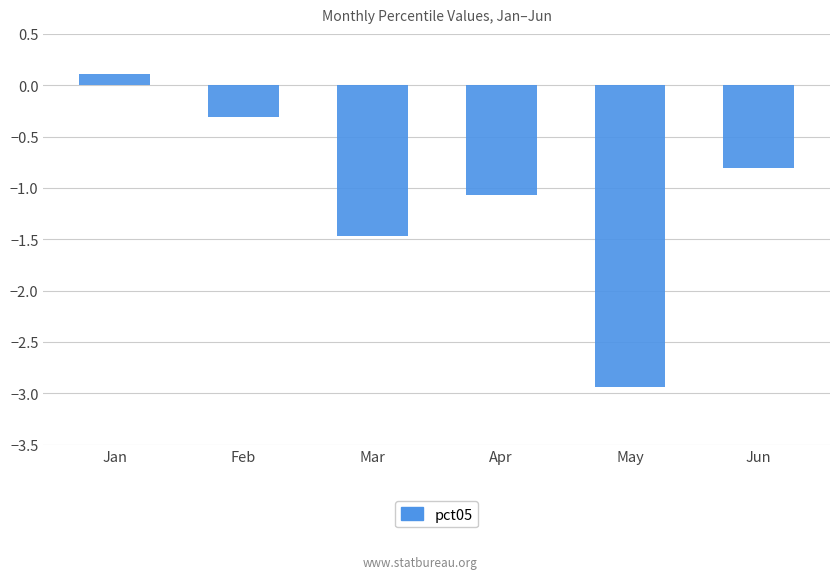

List the labels in order of value, largest first.

Jan, Feb, Jun, Apr, Mar, May